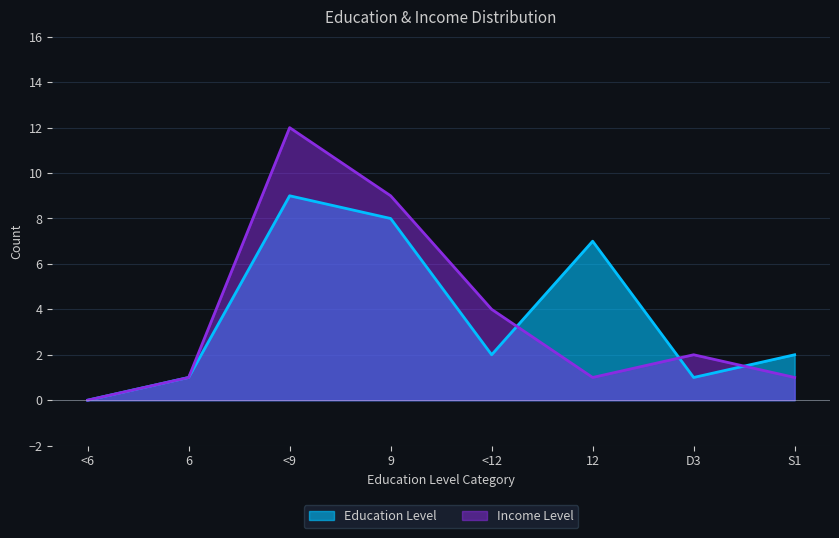

What is the sum of all Education Level values?

30